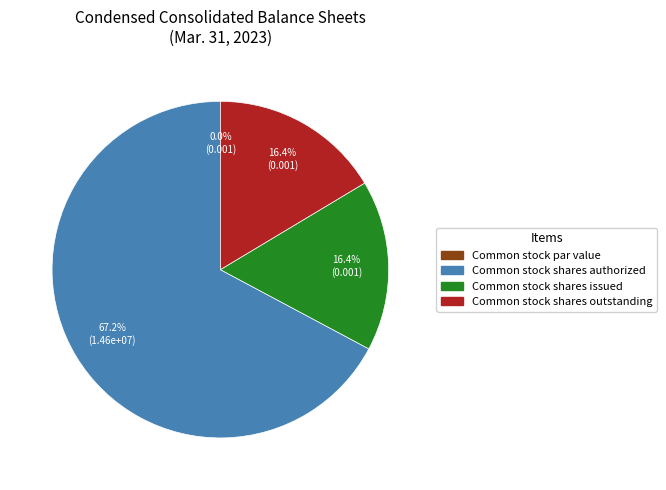

Rank the categories by value from highest to lowest.

Common stock shares authorized, Common stock shares issued, Common stock shares outstanding, Common stock par value